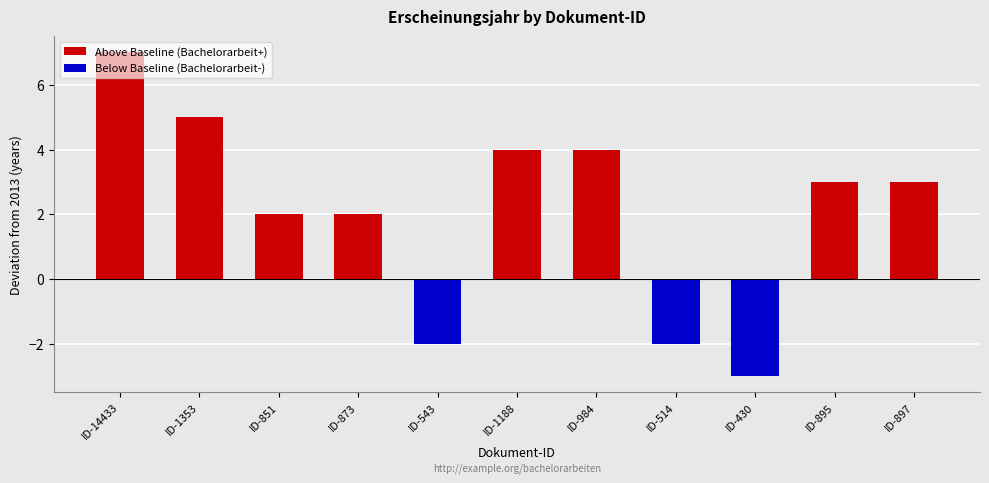

What is the difference between the second highest and second lowest values in the Below Baseline (Bachelorarbeit-) series?

2